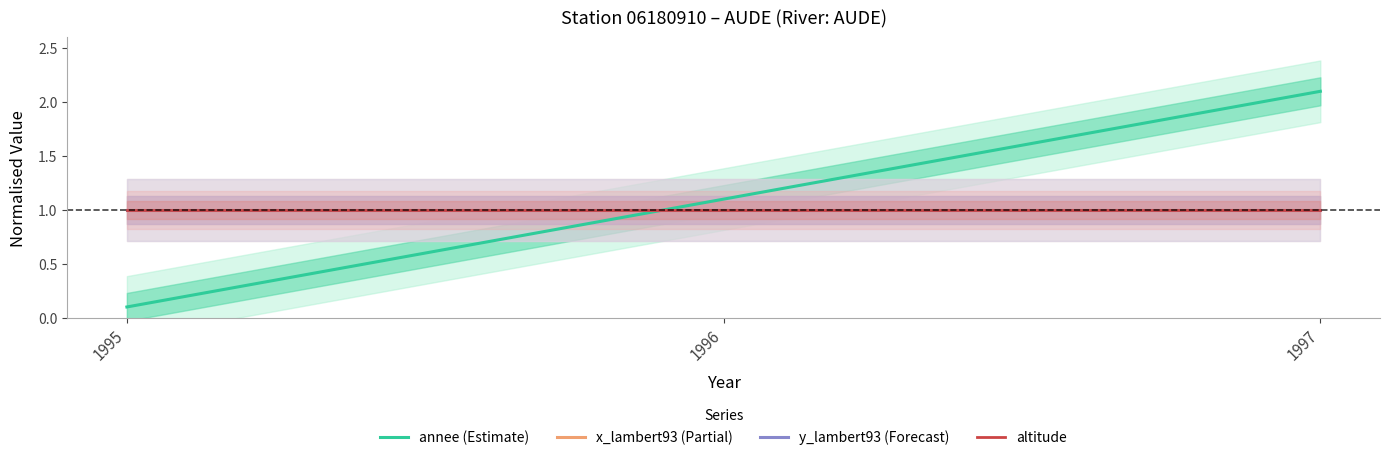

What is the maximum value for altitude?

1.0